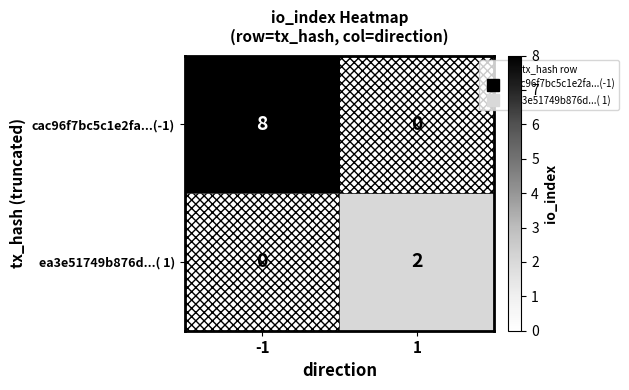

Which series has the largest total across all categories?

cac96f7bc5c1e2fa...(-1)